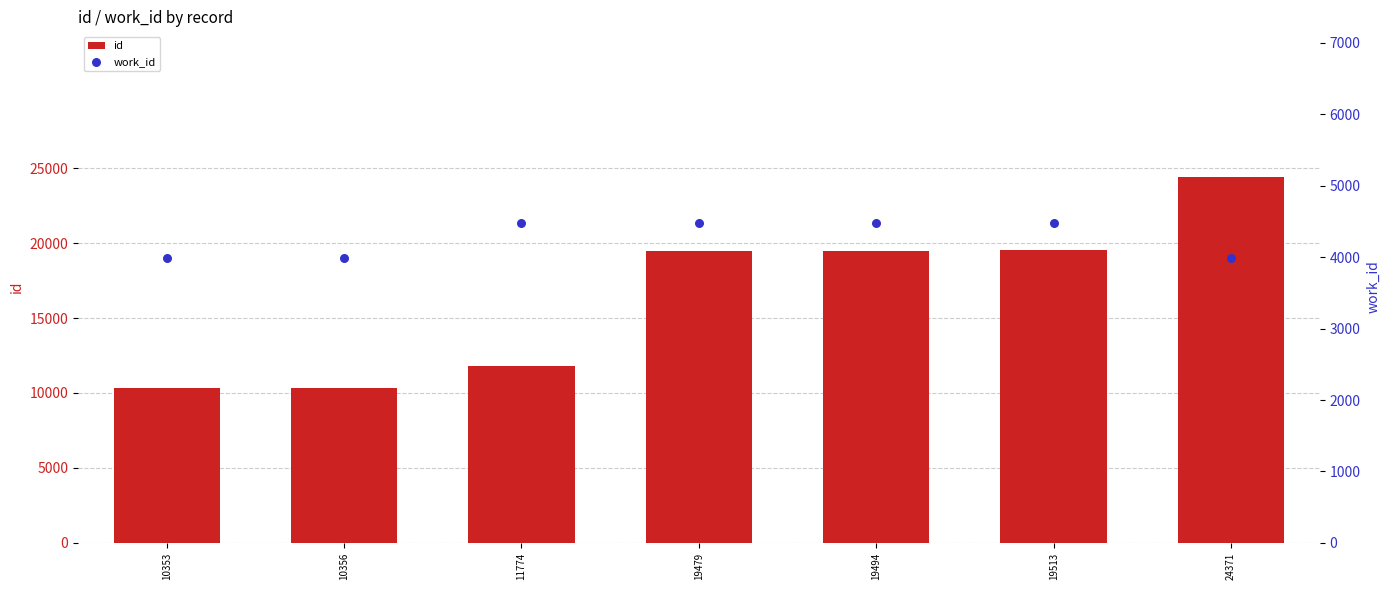

What are all the series names shown in the legend?

id, work_id